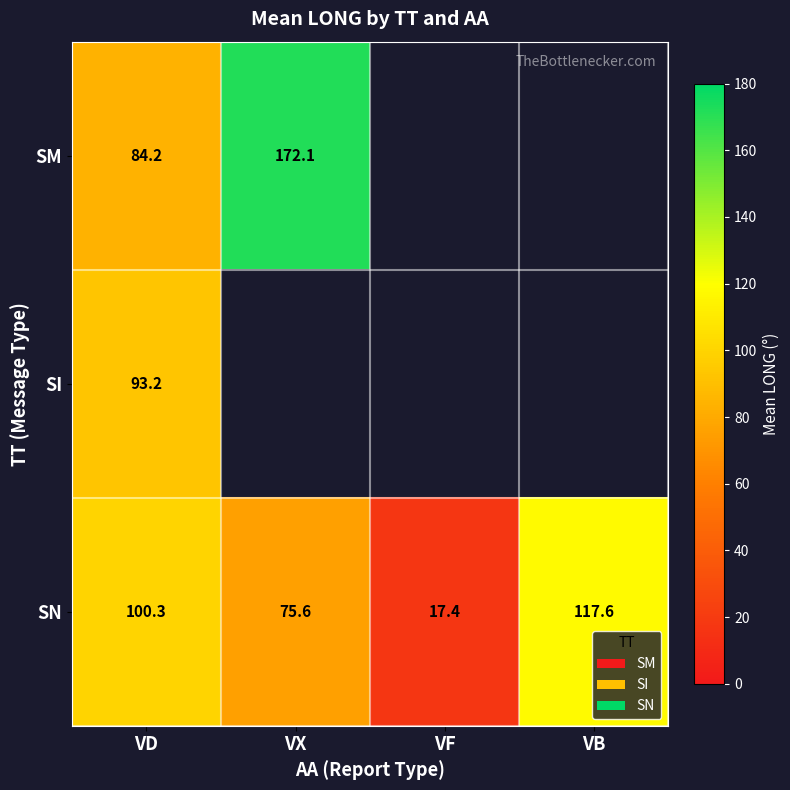

At VD, list the series in order from smallest to largest.

SM, SI, SN